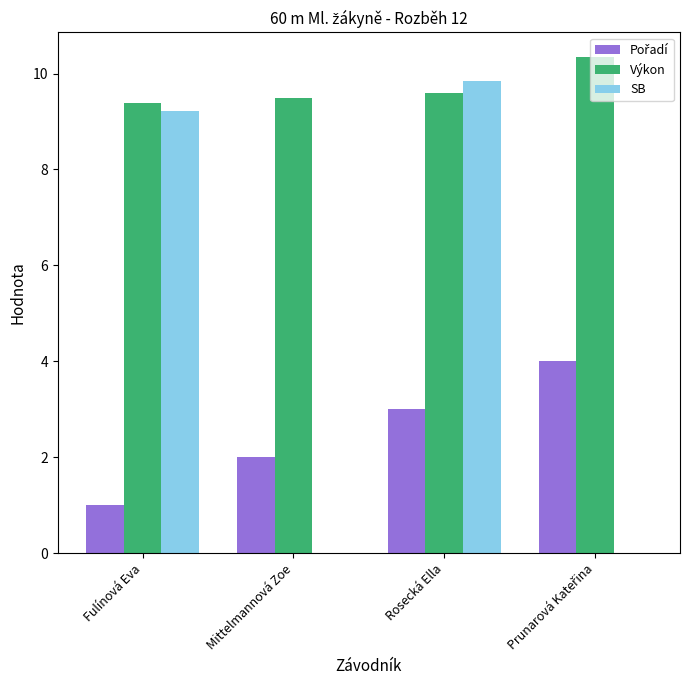

Which series has the largest total across all categories?

Výkon